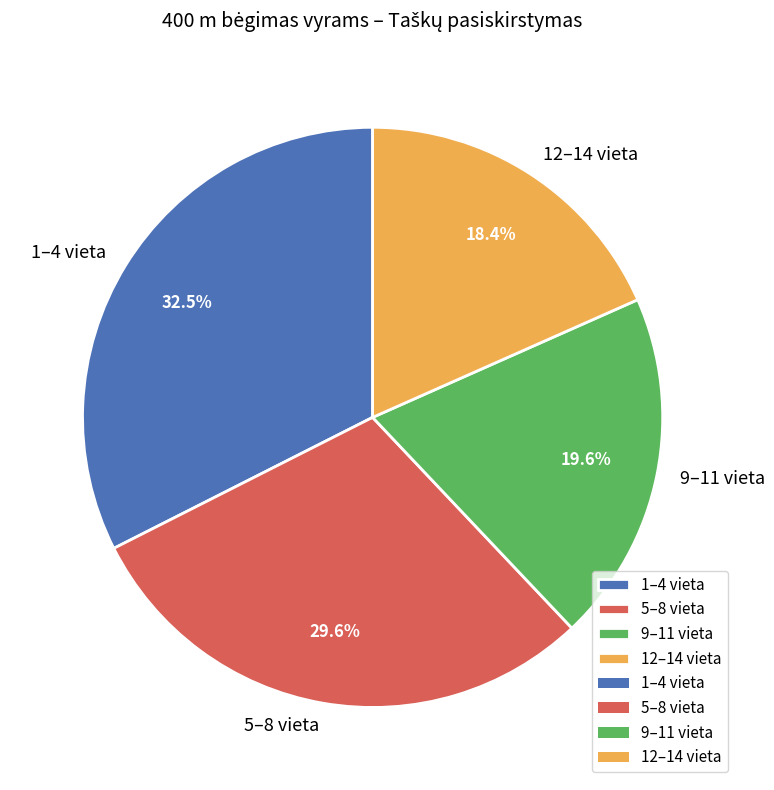

What is the ratio of the value at 12–14 vieta to the value at 1–4 vieta?

0.6